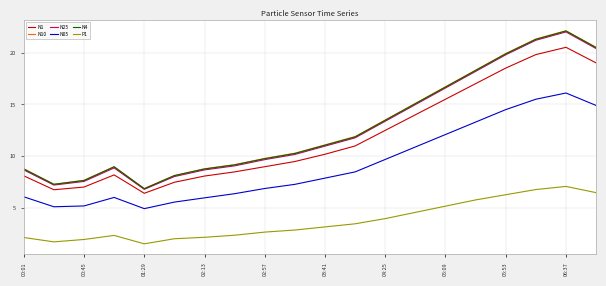

What are all the series names shown in the legend?

N1, N10, N25, N05, N4, P1